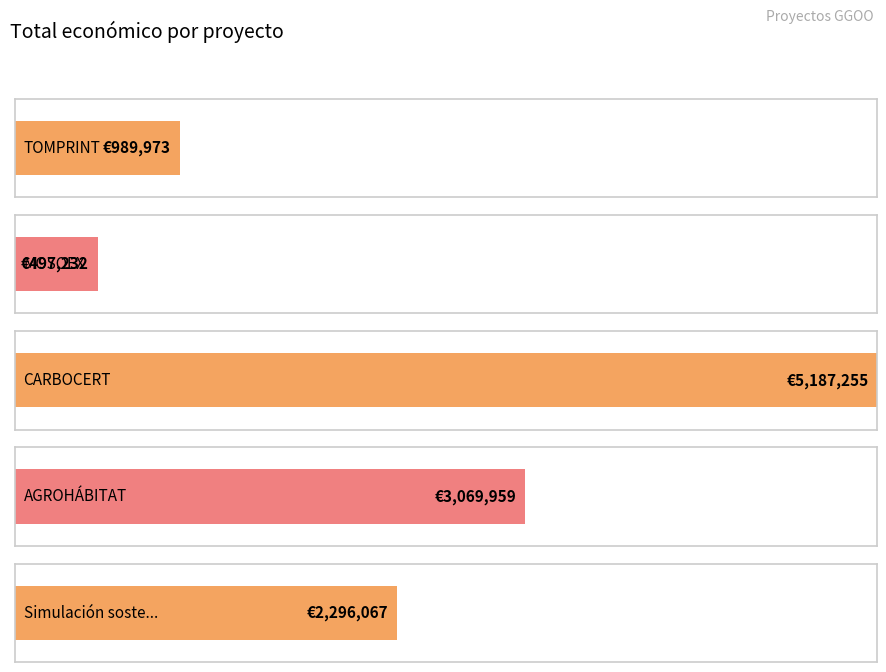

Reading right to left, transcribe all the data shown in this chart.

2296067	3069959	5187255	497232	989973